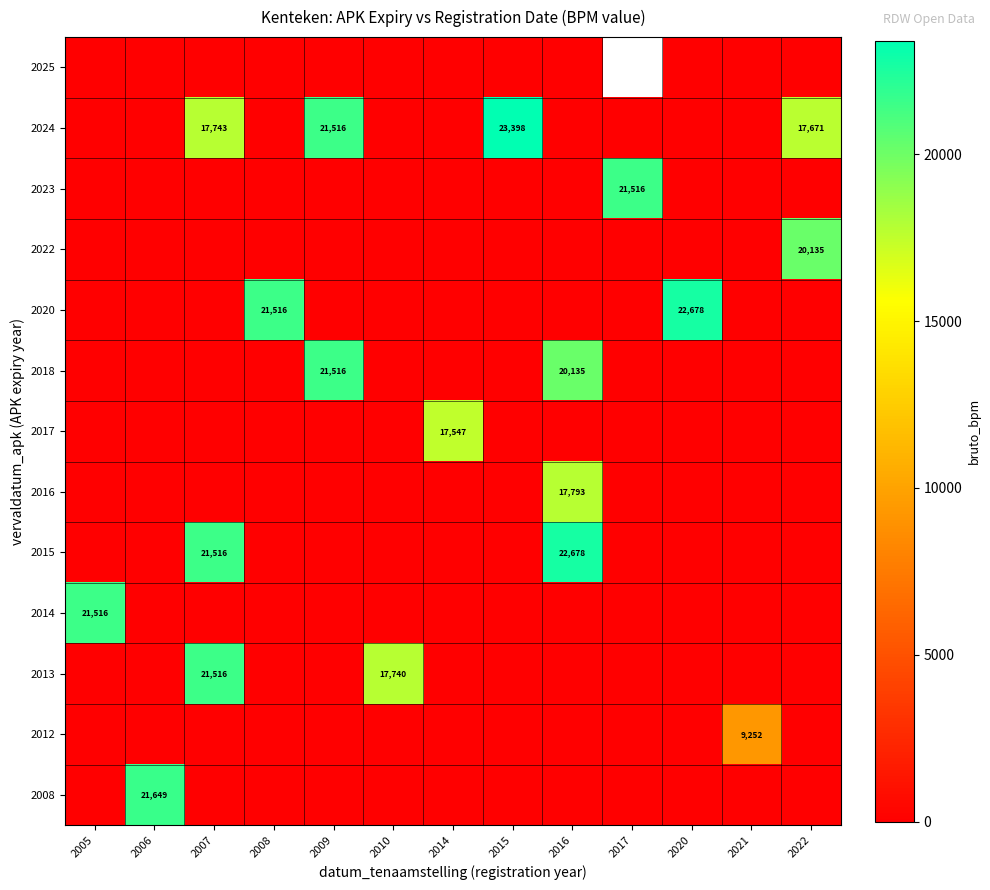

The value of 2014 at 2005 is 21516. True or false?

True